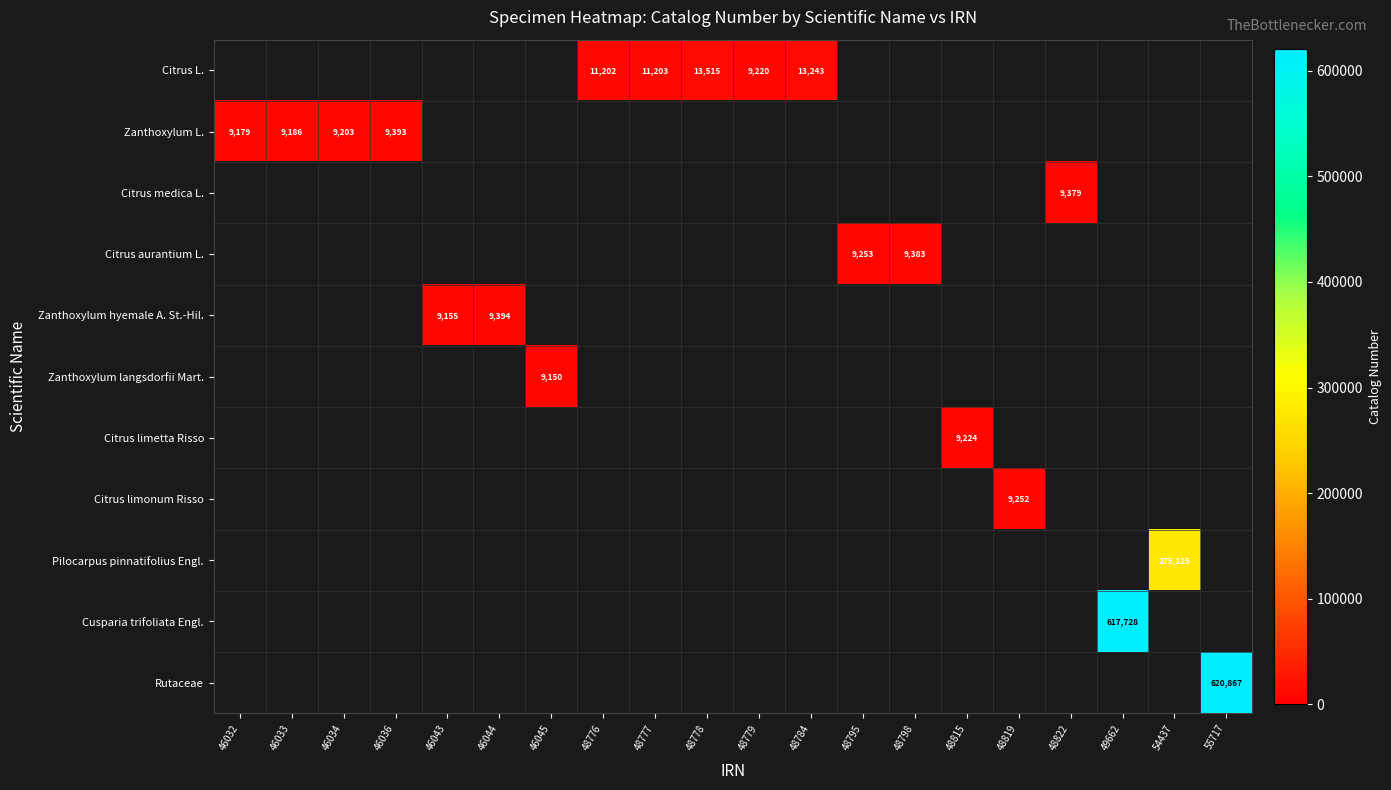

The Zanthoxylum hyemale A. St.-Hil. series shows 9394 at 46044. True or false?

True